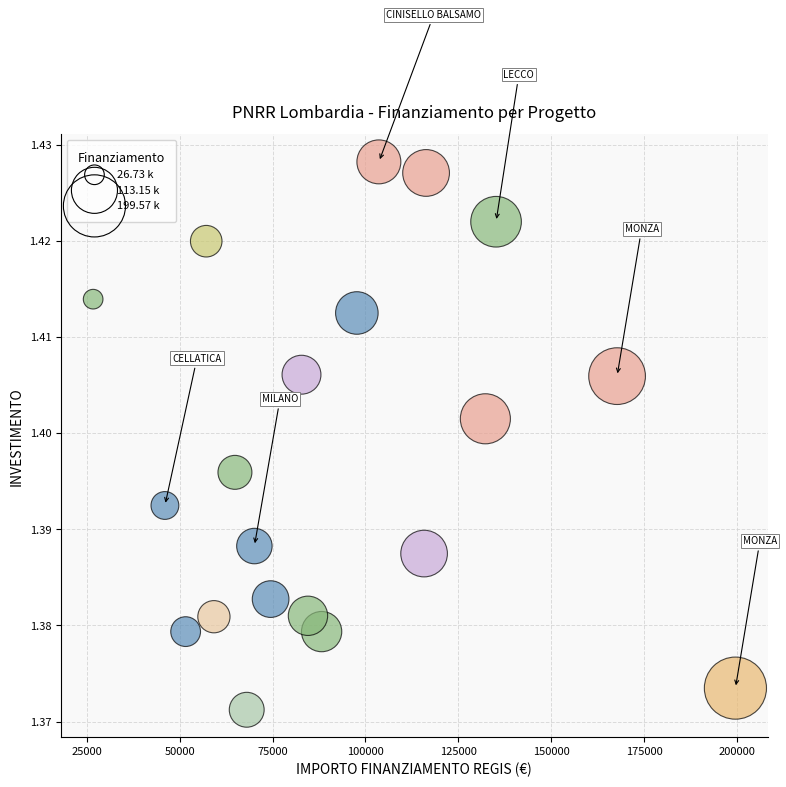

What is the range of X values (max minus min)?

172837.8